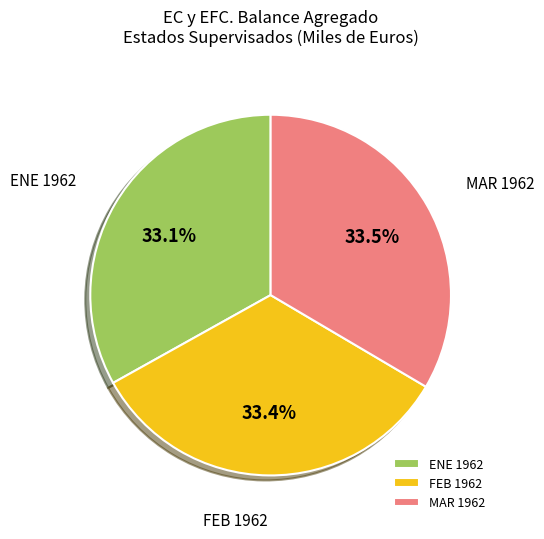

How many segments does this pie chart have?

3